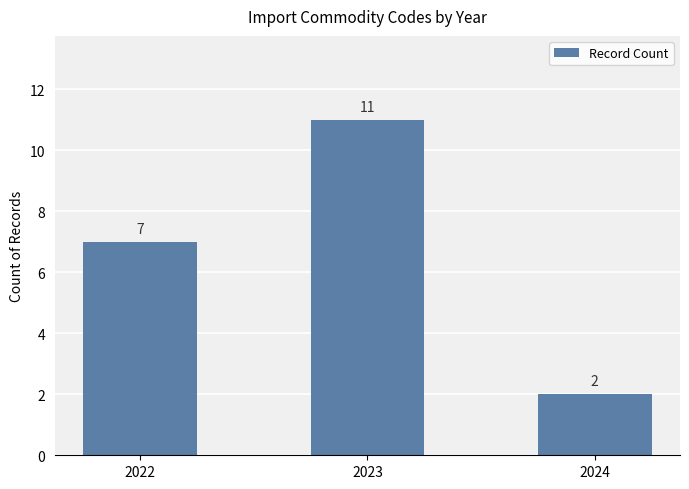

Read the value at 2023.

11